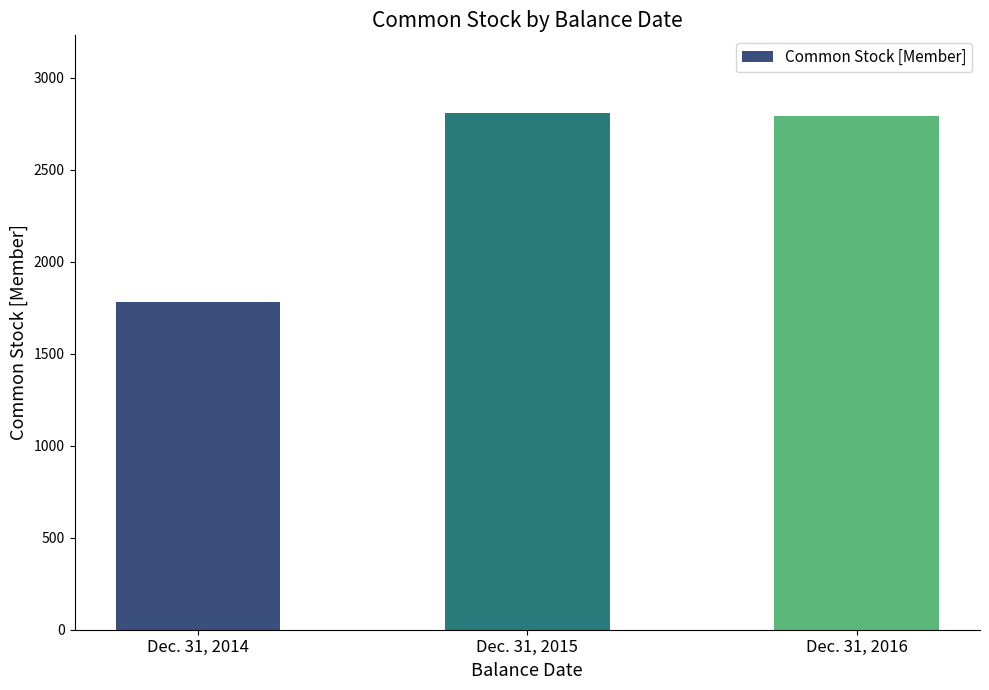

Reading right to left, what are all the values shown in this chart?

Dec. 31, 2016=2791	Dec. 31, 2015=2809	Dec. 31, 2014=1782